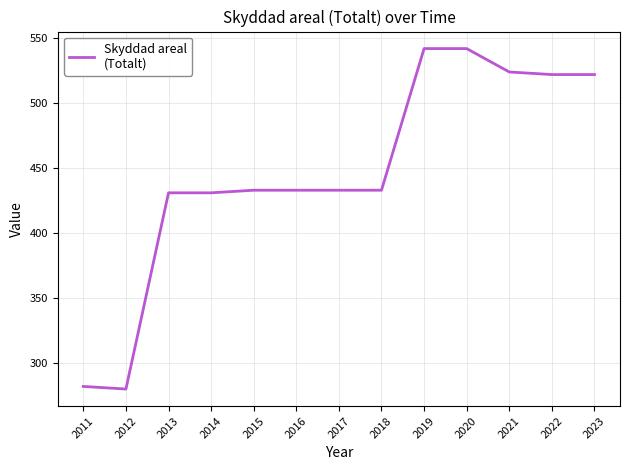

Approximately how many times larger is the value at 2013 compared to 2023?

0.8